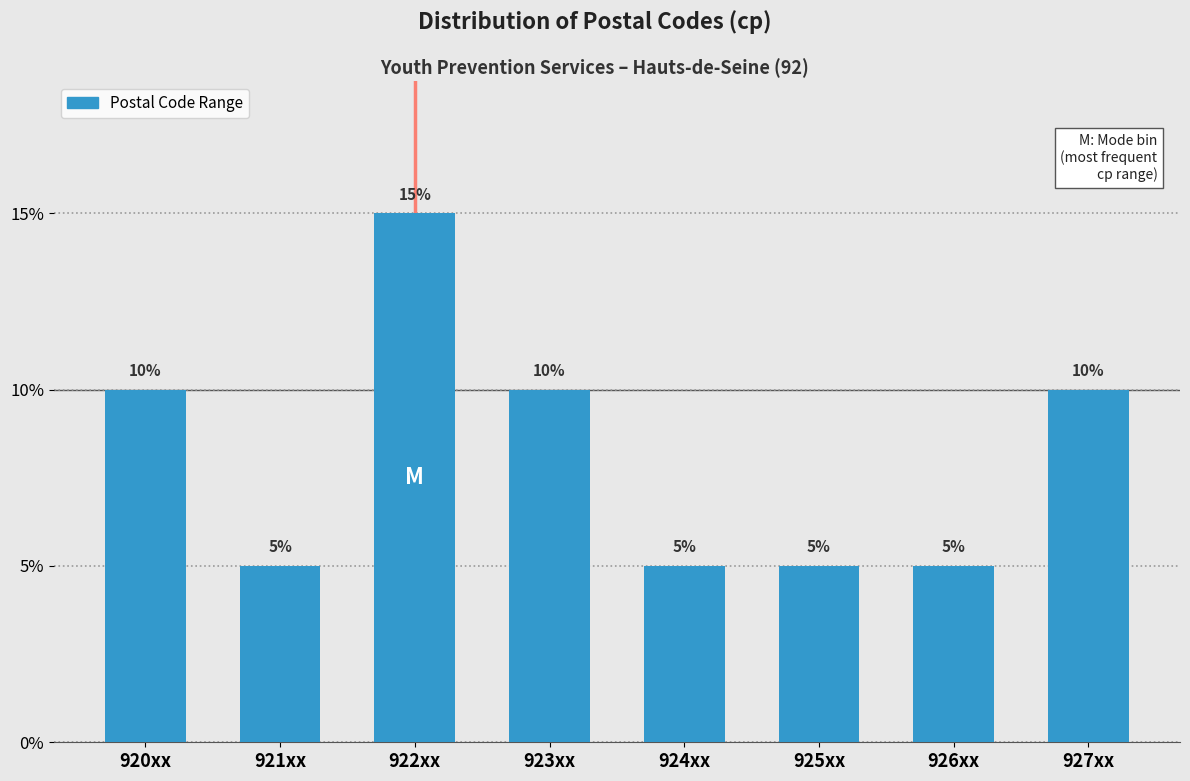

Reading left to right, what are all the values shown in this chart?

920xx=10	921xx=5	922xx=15	923xx=10	924xx=5	925xx=5	926xx=5	927xx=10